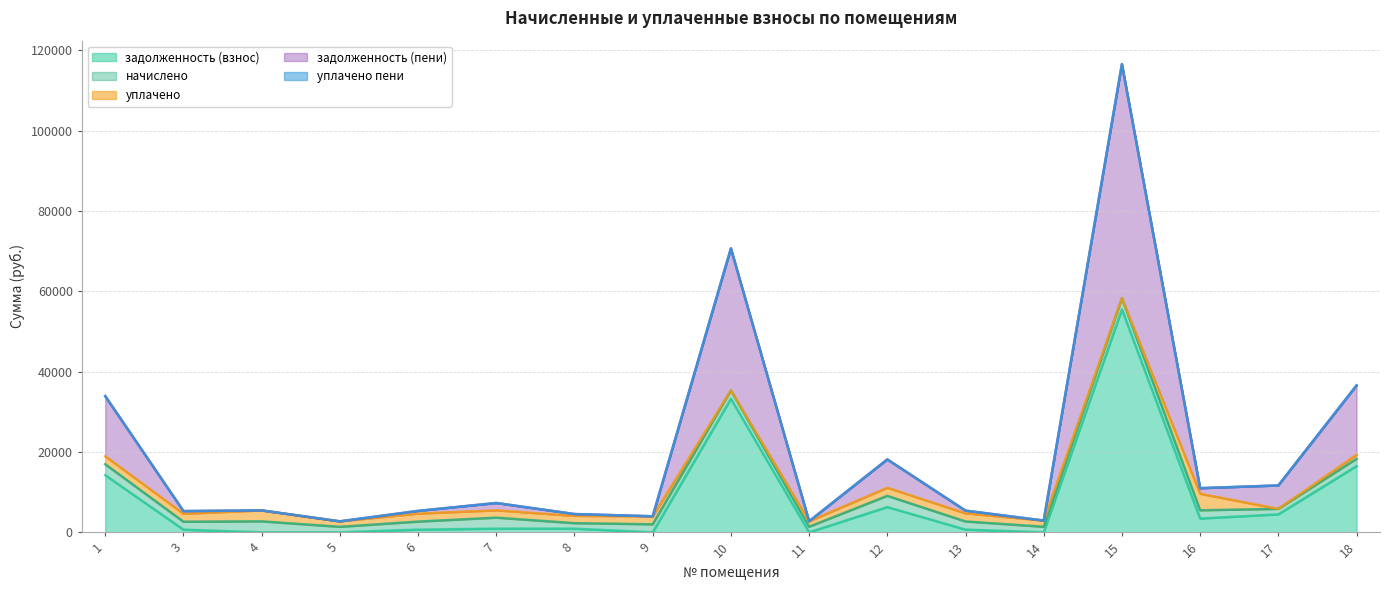

What is the difference between the задолженность (пени) values at 12 and 5?

7052.8